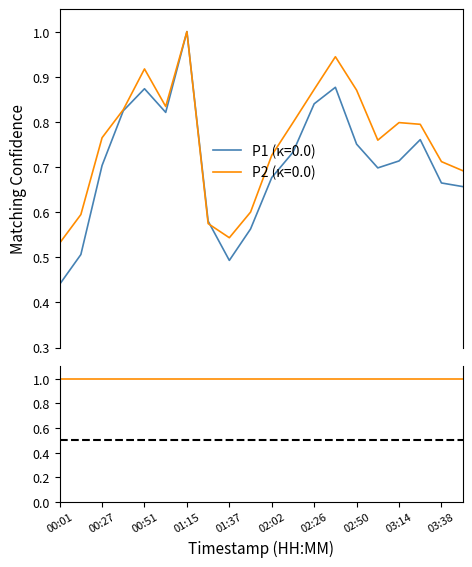

Which series has the largest range (max minus min)?

P1 (κ=0.0)